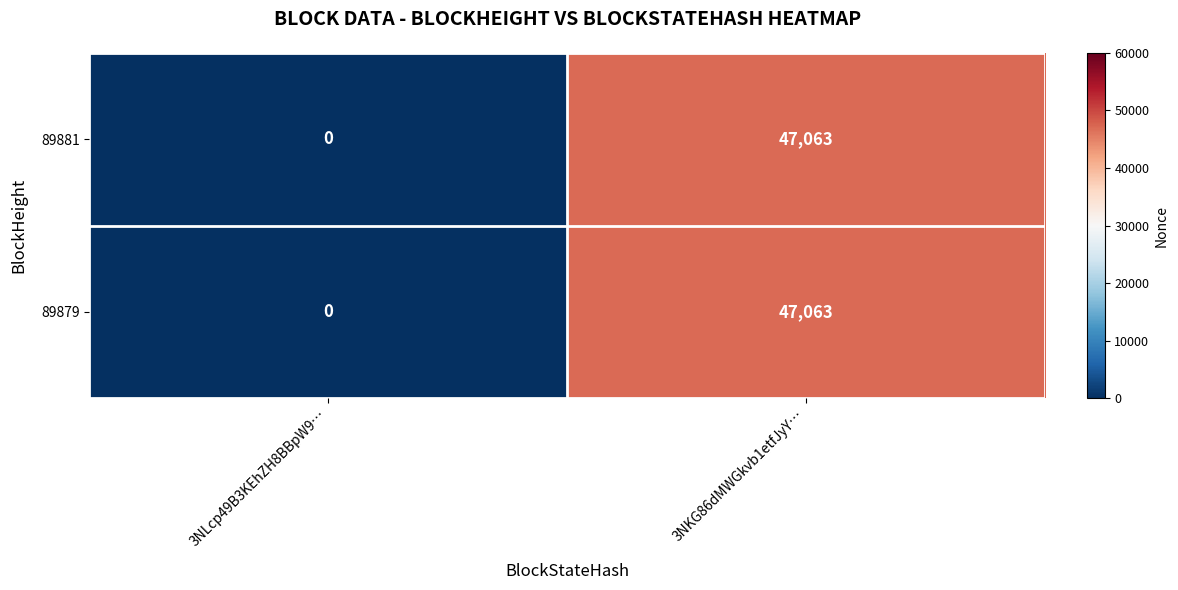

The 89881 series shows -19467 at 3NLcp49B3KEhZH8BBpW9…. True or false?

False